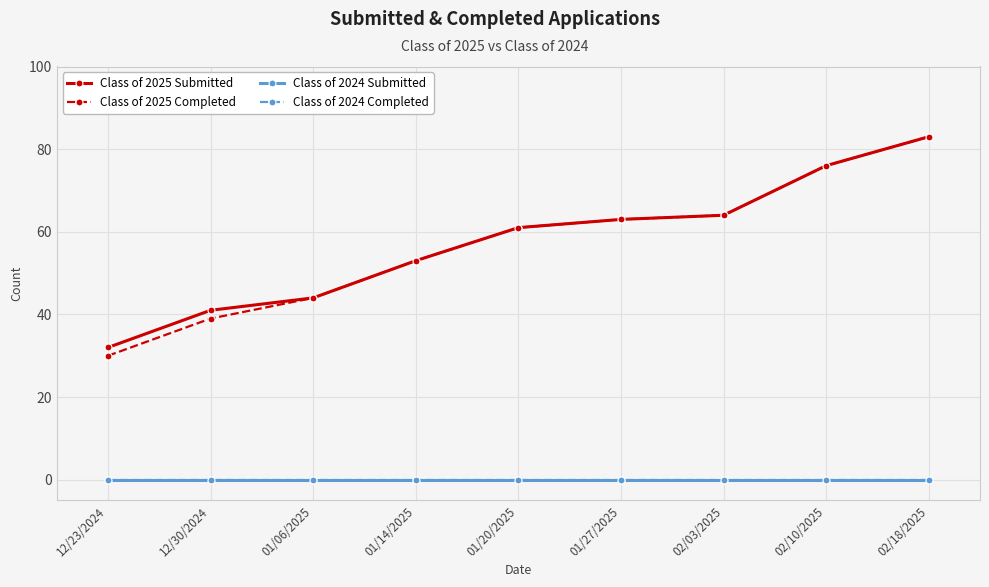

What is the value of the Class of 2025 Submitted point at the 9th from the left?

83